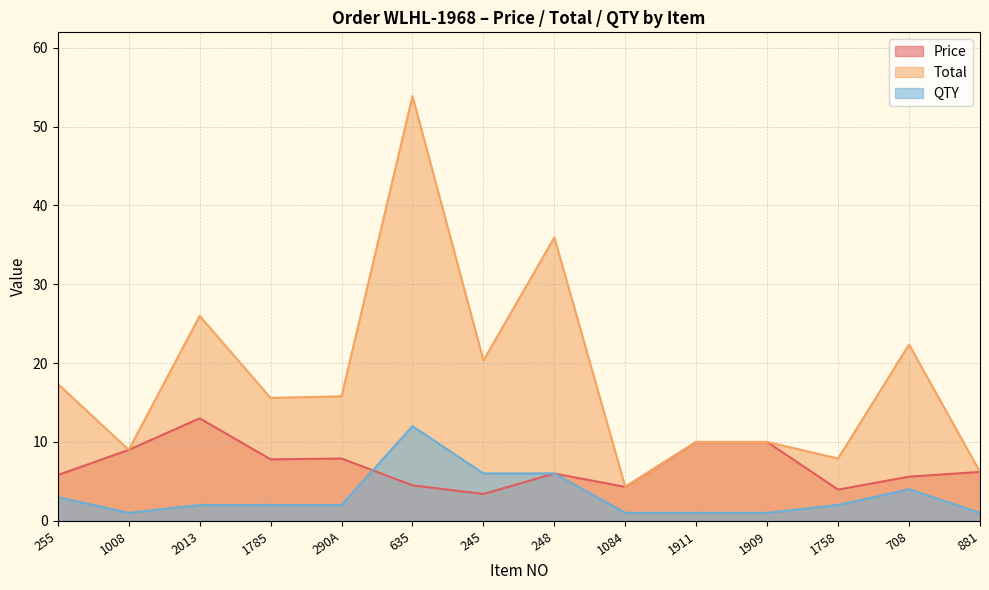

What is the sum of the Price values at 248 and 245?

9.4